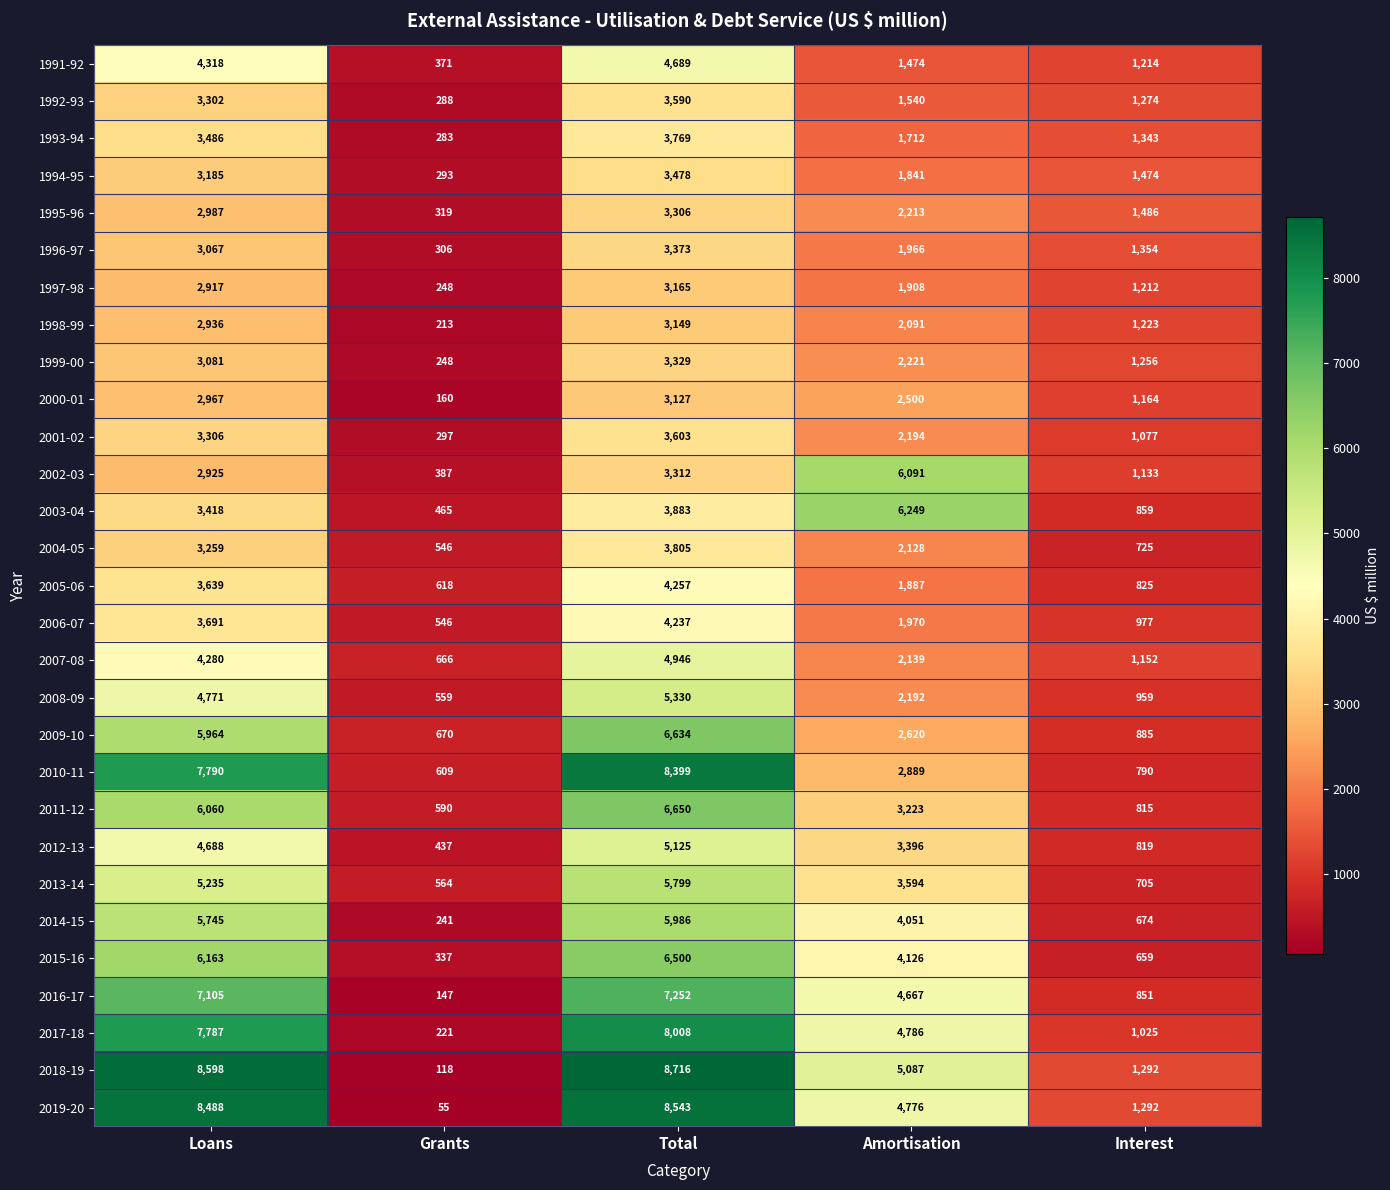

At which label does 2006-07 first exceed 1970?

Loans